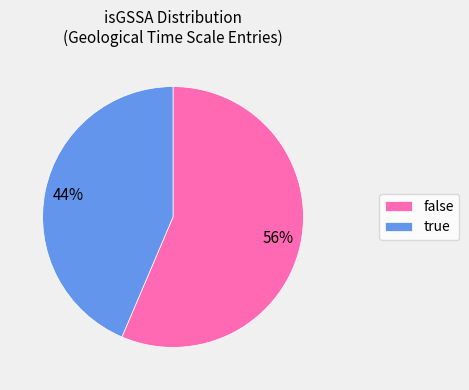

Rank the categories by value from highest to lowest.

false, true